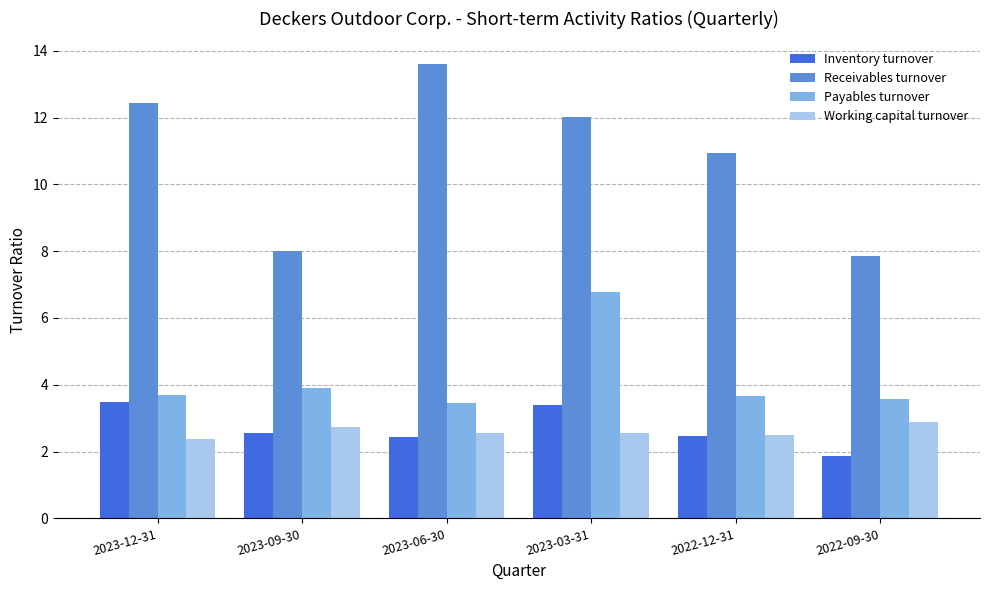

What is the spread (max minus min) of values at 2023-03-31?

9.5